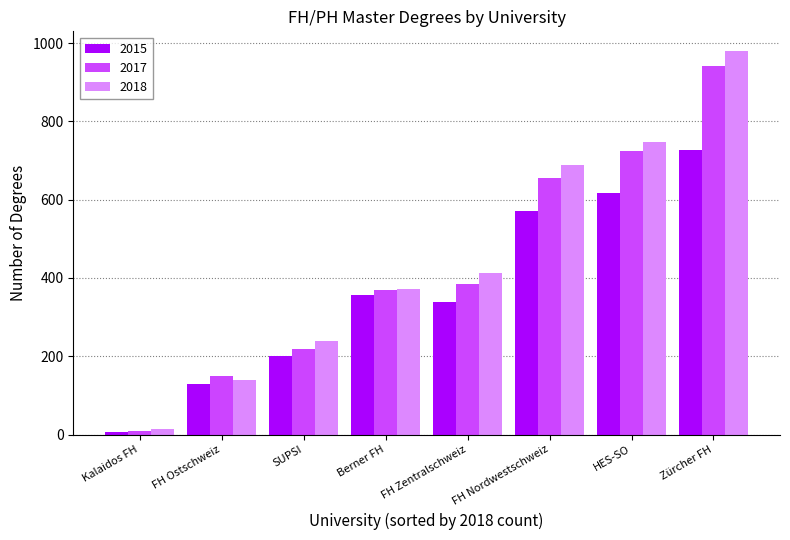

Which series changed the most between SUPSI and Berner FH?

2015